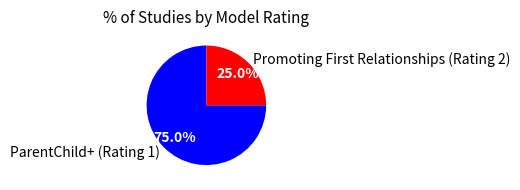

Is there any slice that represents more than half of the pie?

Yes